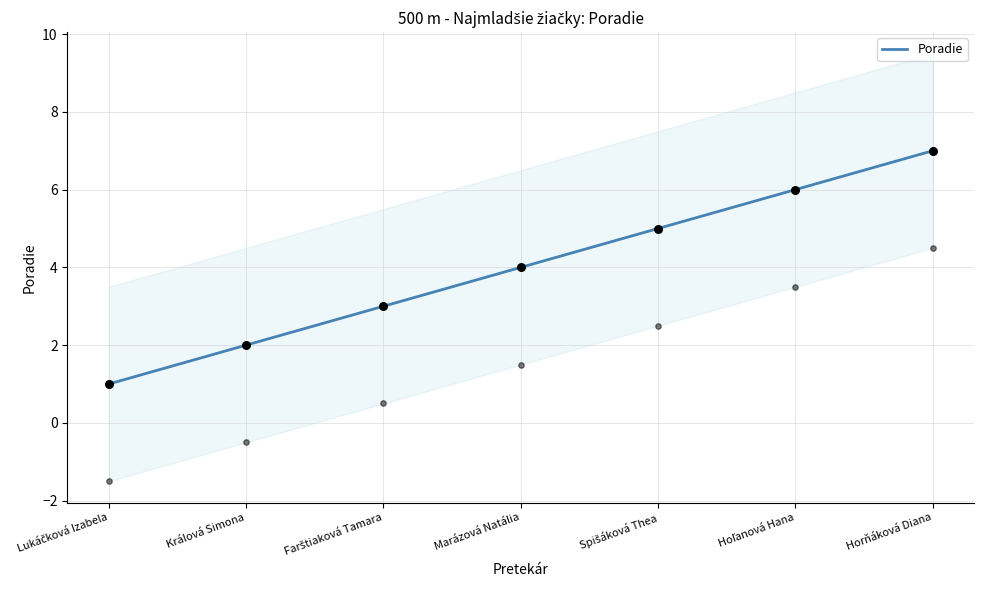

What is the change in value from Lukáčková Izabela to Hoľanová Hana?

+5